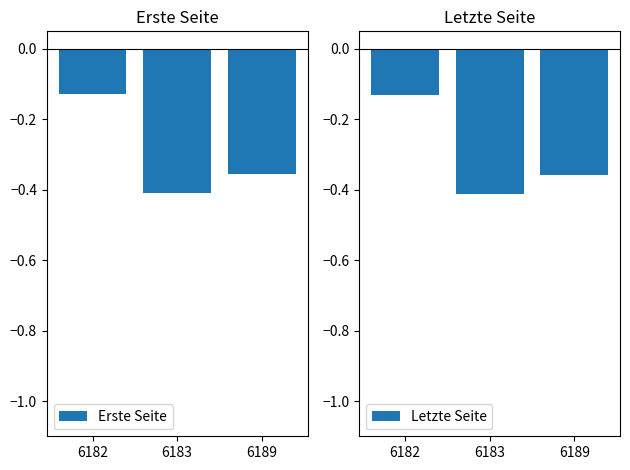

True or false: Letzte Seite has a value of -0.1 at 6189.

False